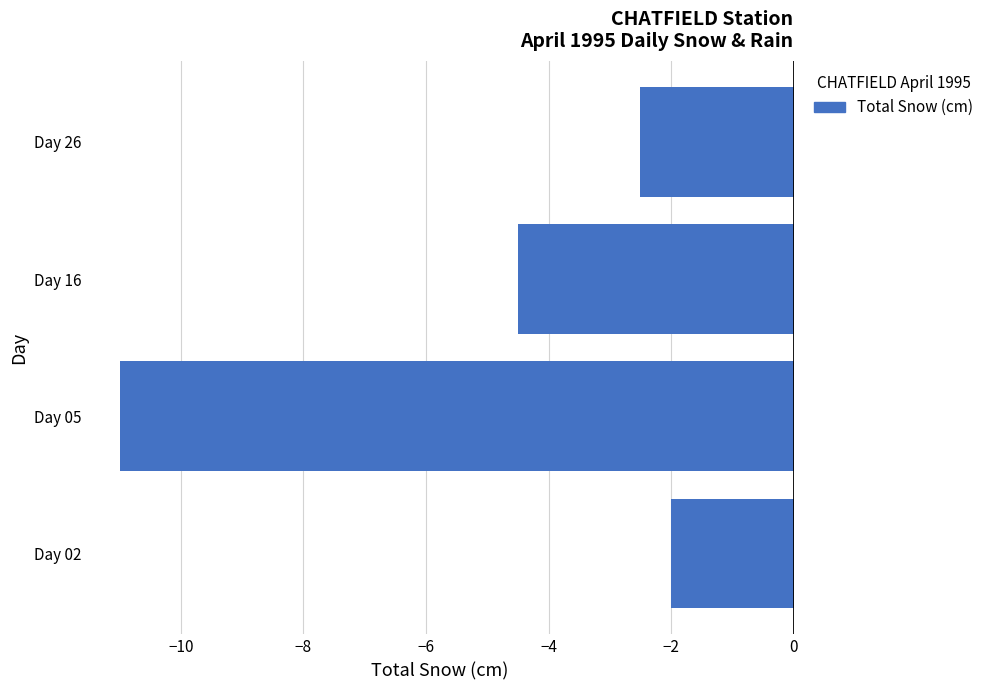

What is the approximate value at Day 02?

-2.0